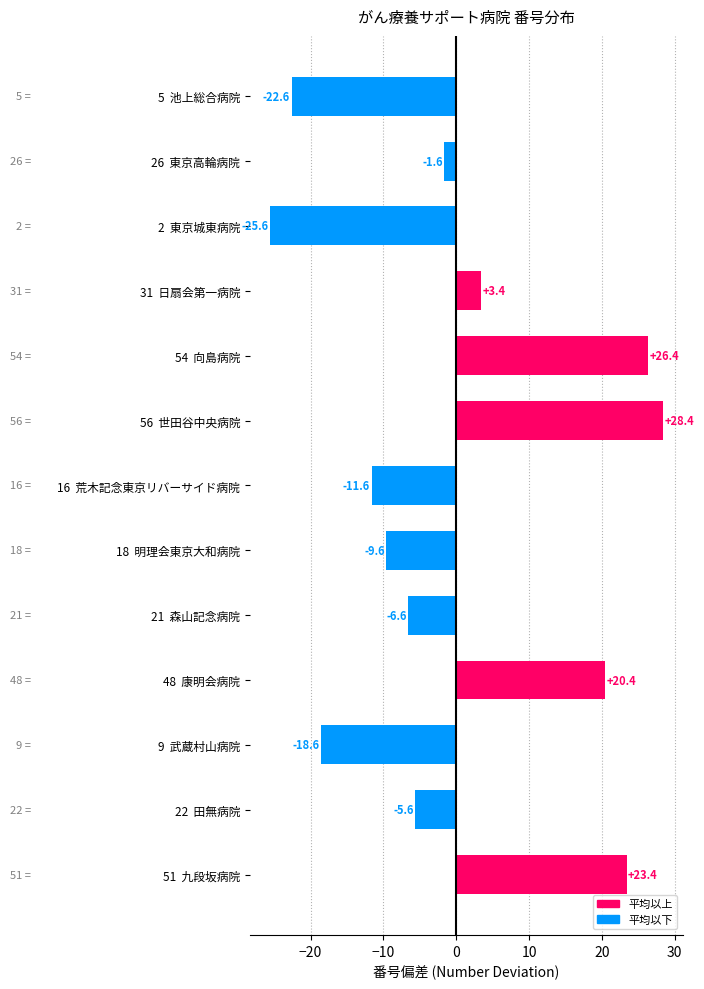

Is it true that the value at 21  森山記念病院 is -6.6?

True